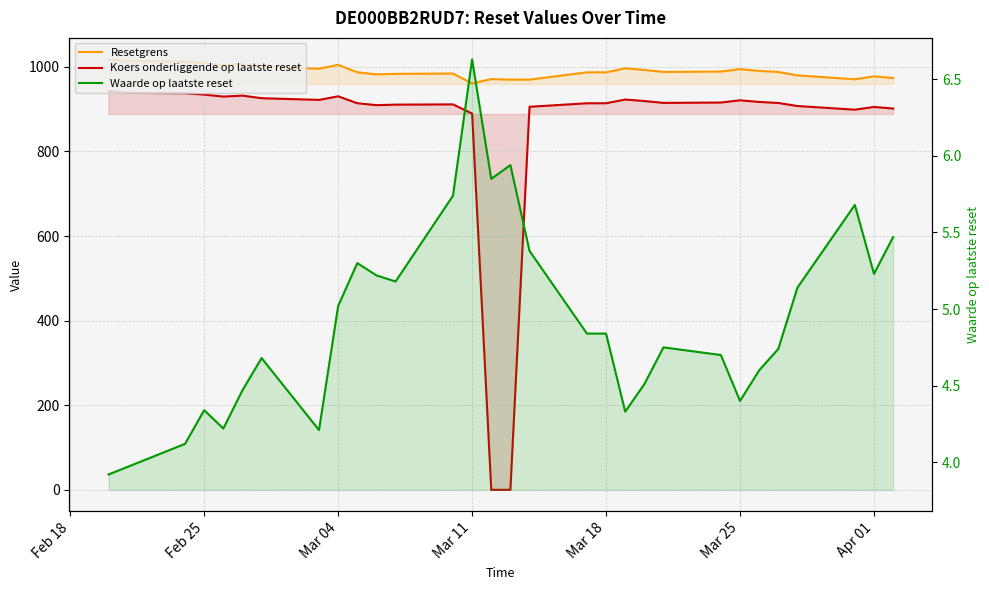

True or false: Resetgrens has more than 1 interior local peaks.

True